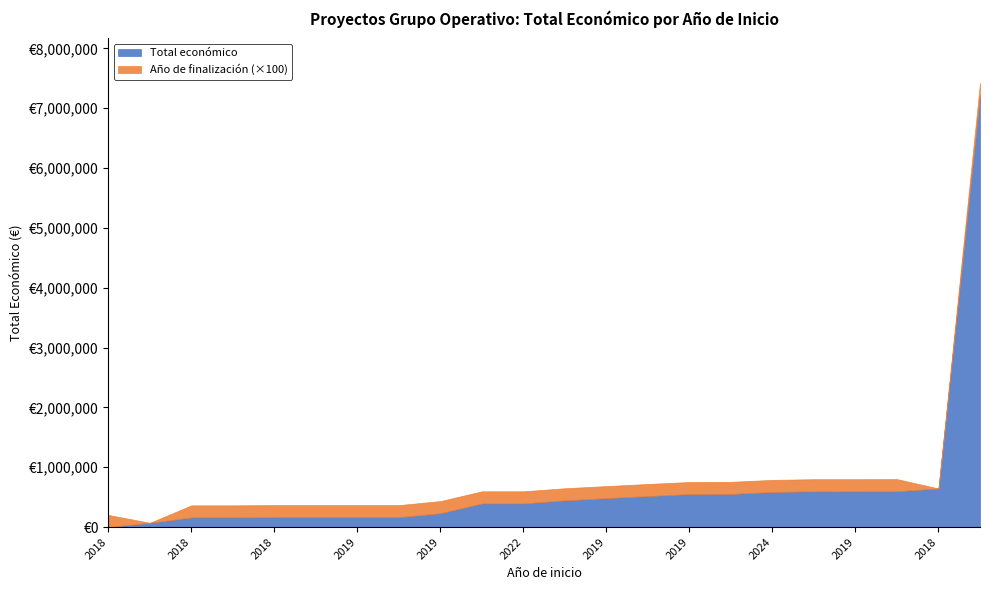

Is it true that Total económico equals 165000 at 2018?

True